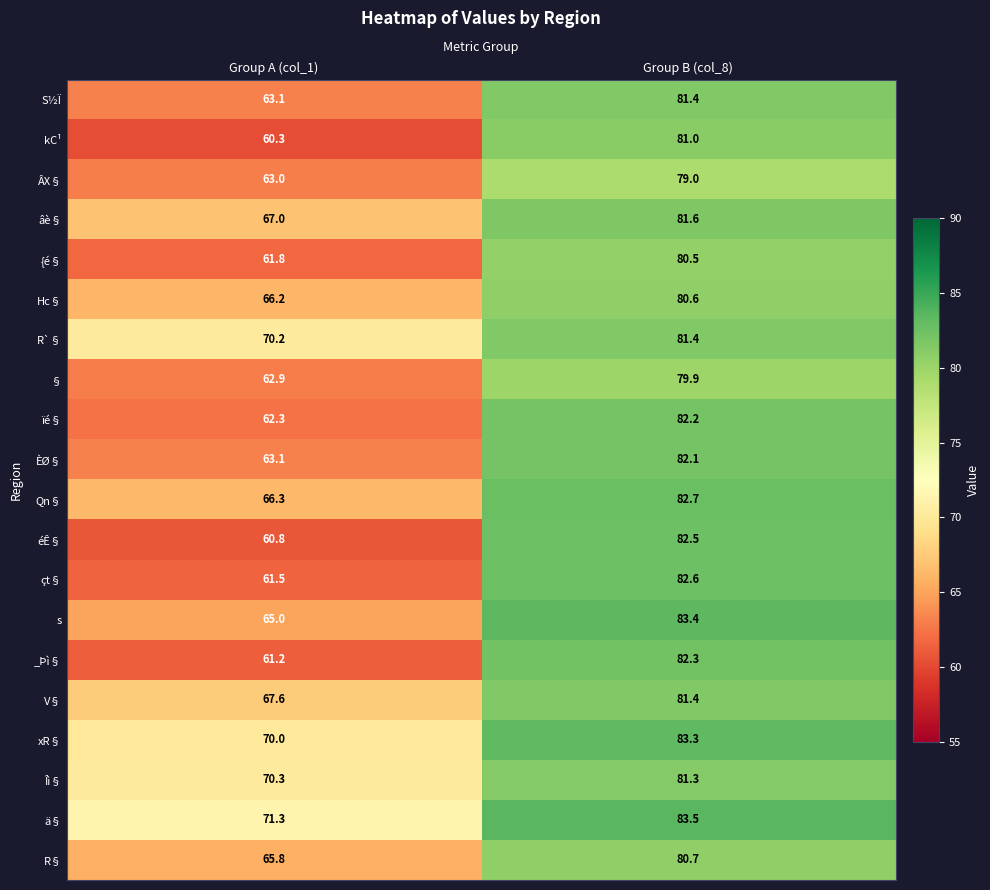

List the labels in order of V§ value, smallest first.

Group A (col_1), Group B (col_8)